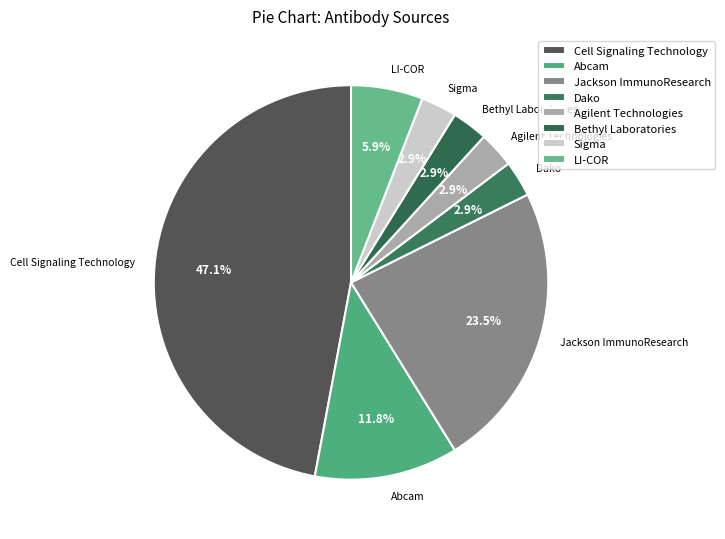

Does Dako account for over 50% of the chart?

No